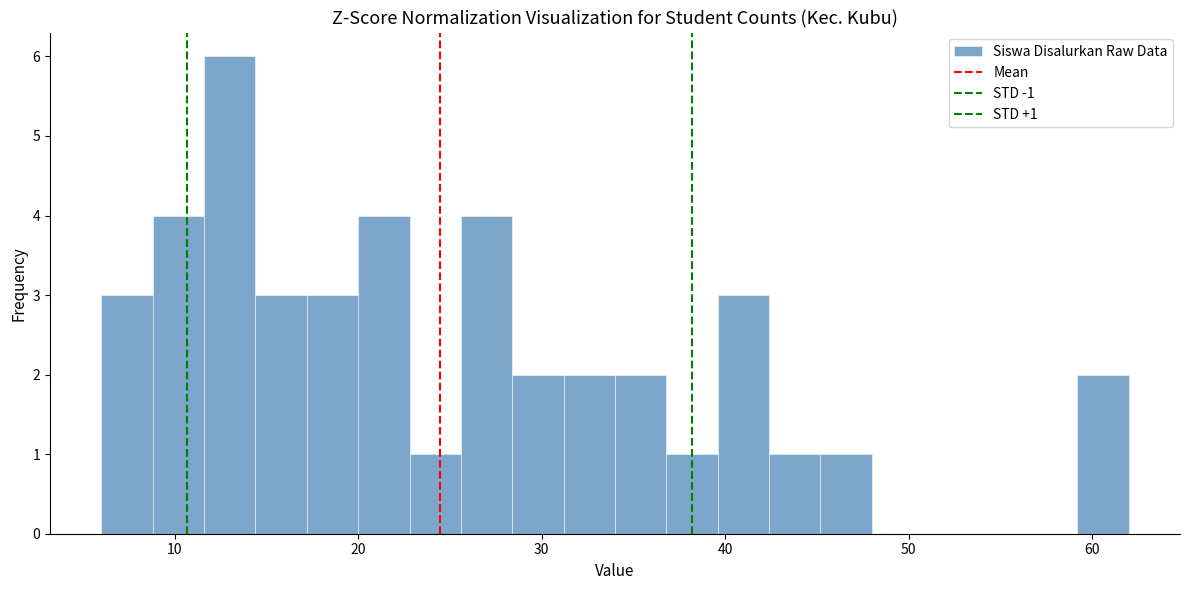

Read against the x-axis, roughly where is the centre of the tallest bar?

13